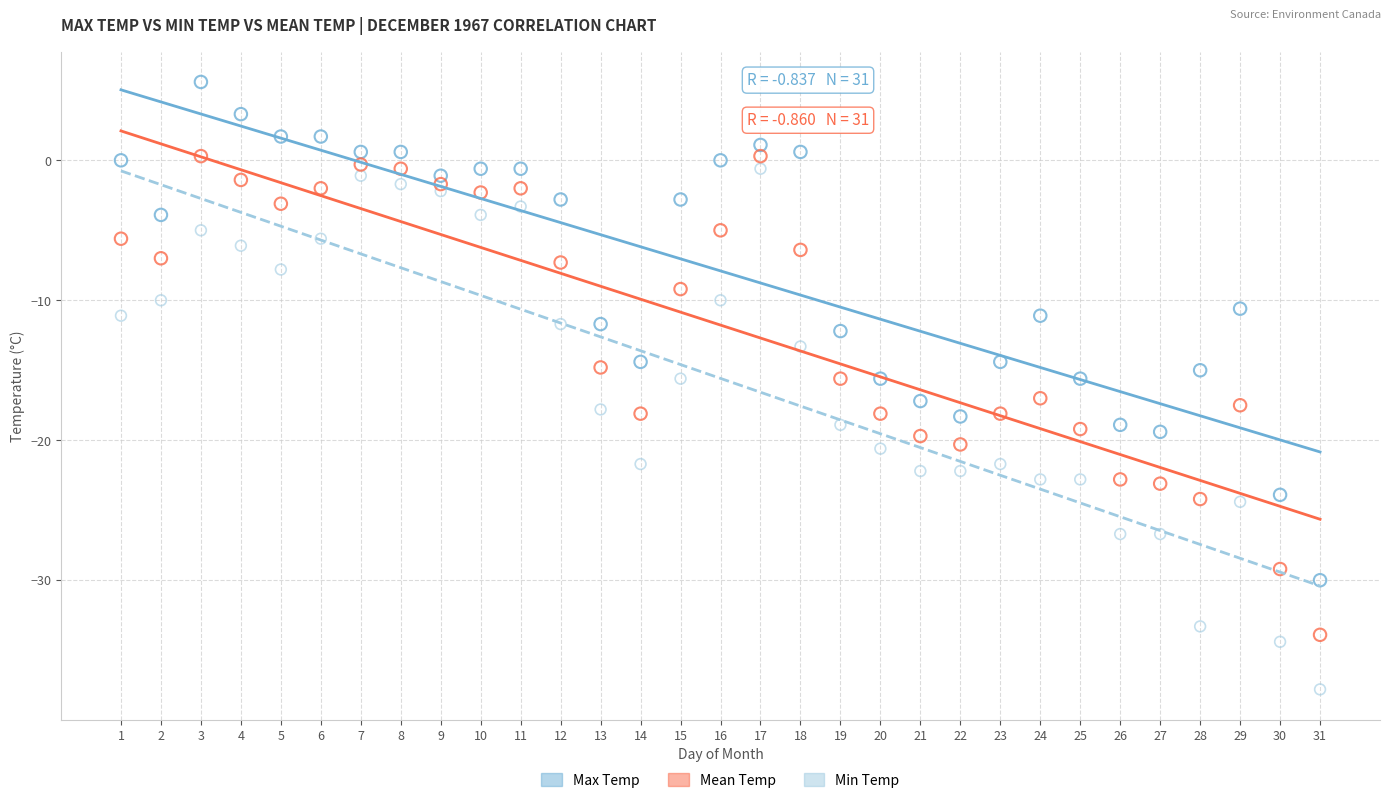

Across all data points, what is the range of Y values (max minus min)?

43.4